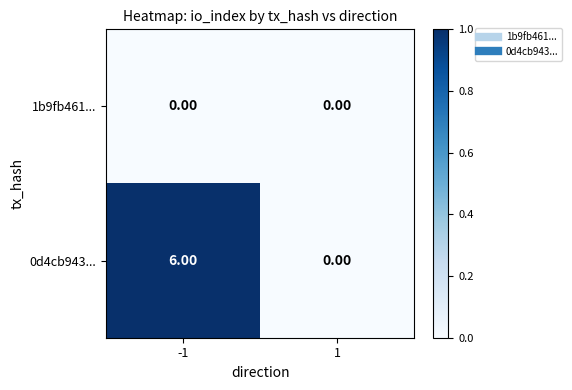

Is the value of 0d4cb943... at -1 greater than the value of 1b9fb461... at 1?

Yes